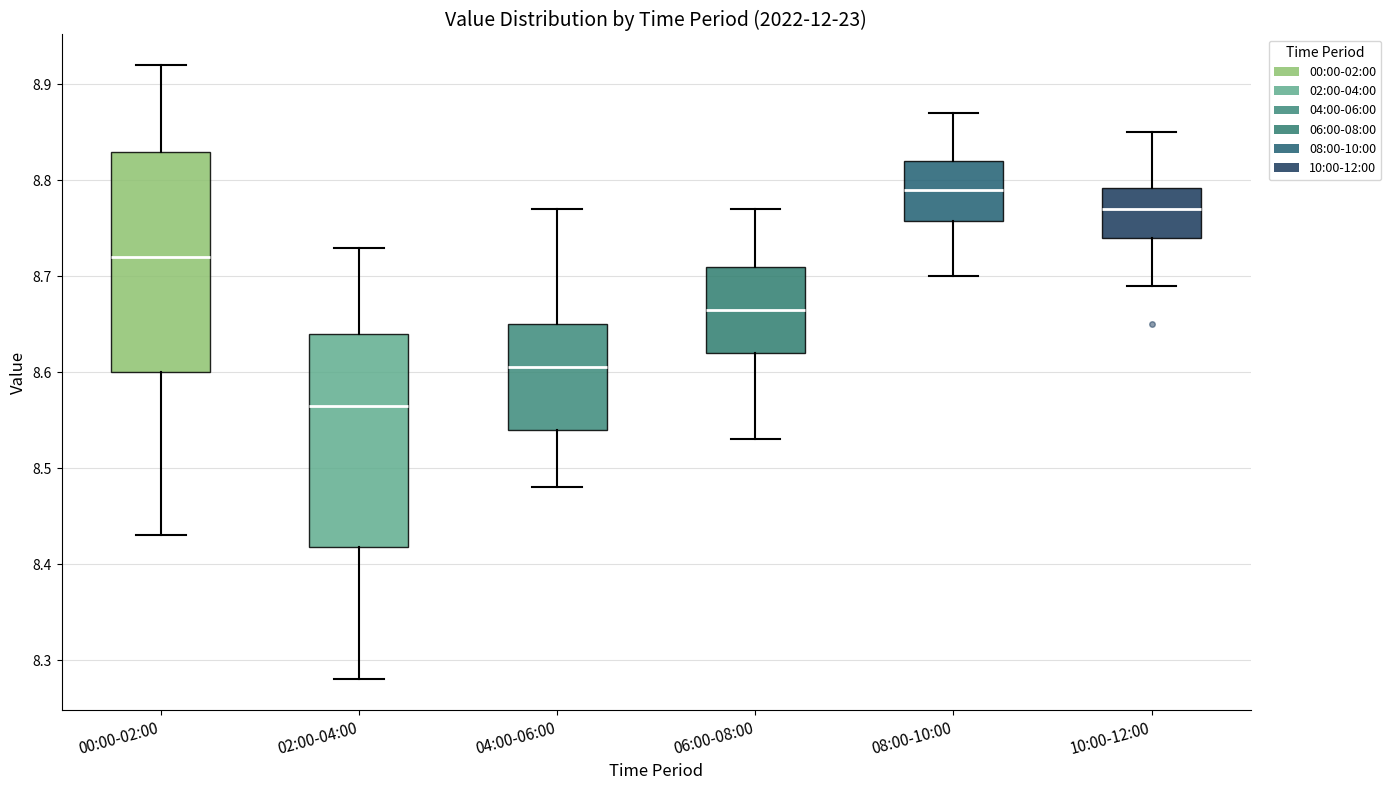

Reading left to right, transcribe this box plot: for each box, give where its median line is, the range the box spans, and where its two whiskers end, as read against the y-axis. The values are not printed on the chart, so give them approximately, as read against the axis.

00:00-02:00: median 8.72, box 8.60 to 8.83, whiskers 8.43 to 8.92
02:00-04:00: median 8.57, box 8.42 to 8.64, whiskers 8.28 to 8.73
04:00-06:00: median 8.61, box 8.54 to 8.65, whiskers 8.48 to 8.77
06:00-08:00: median 8.67, box 8.62 to 8.71, whiskers 8.53 to 8.77
08:00-10:00: median 8.79, box 8.76 to 8.82, whiskers 8.70 to 8.87
10:00-12:00: median 8.77, box 8.74 to 8.79, whiskers 8.69 to 8.85